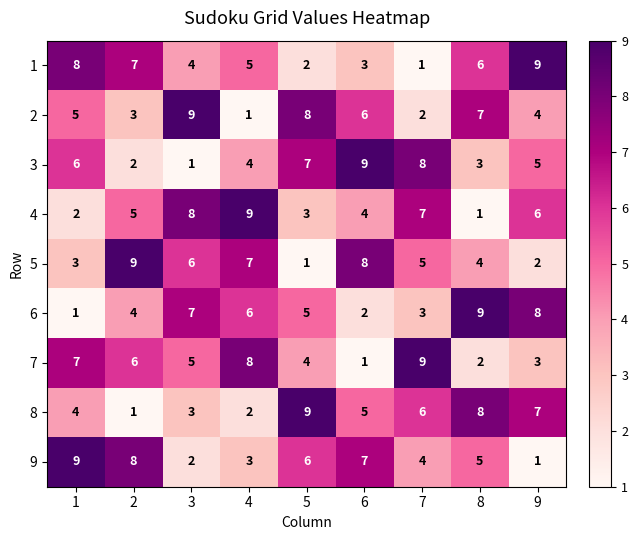

Rank the series at 8 from highest to lowest value.

6, 8, 2, 1, 9, 5, 3, 7, 4